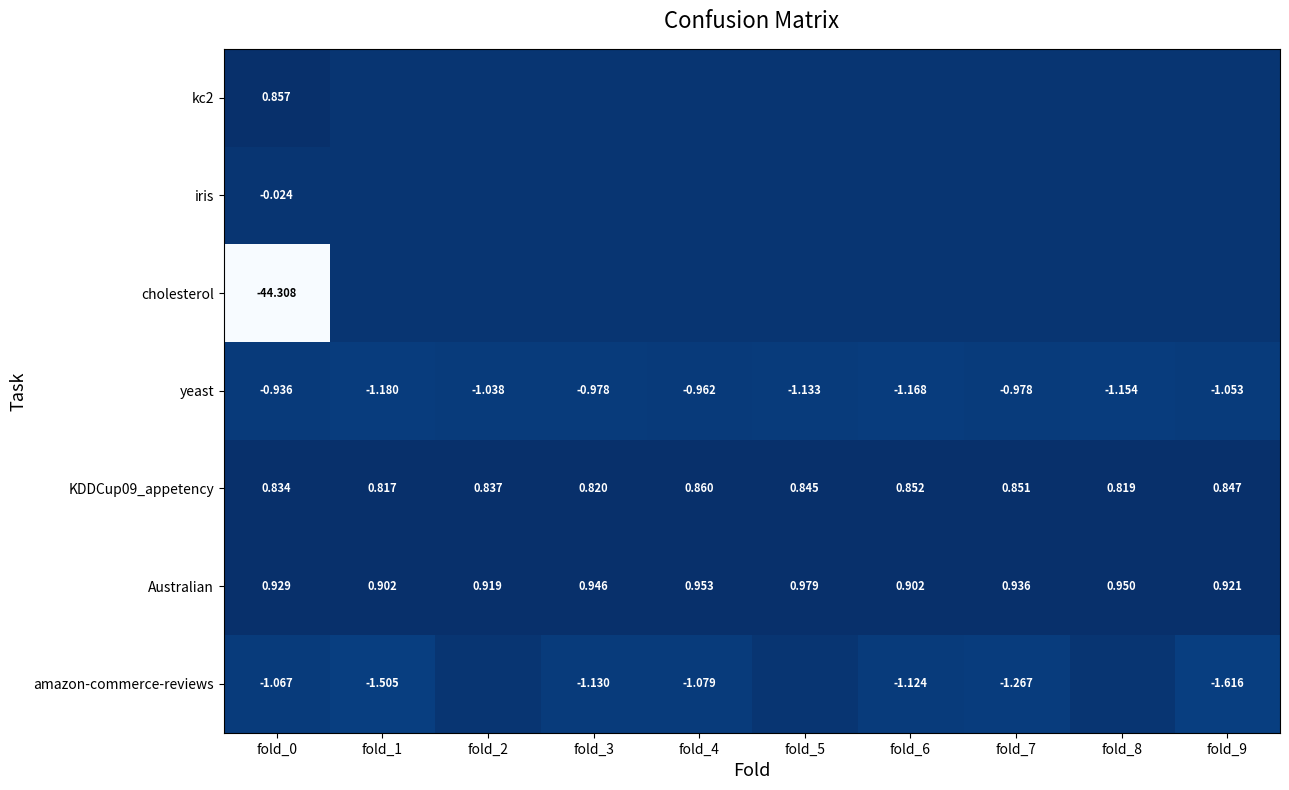

Is the value of amazon-commerce-reviews at fold_0 greater than the value of iris at fold_0?

No